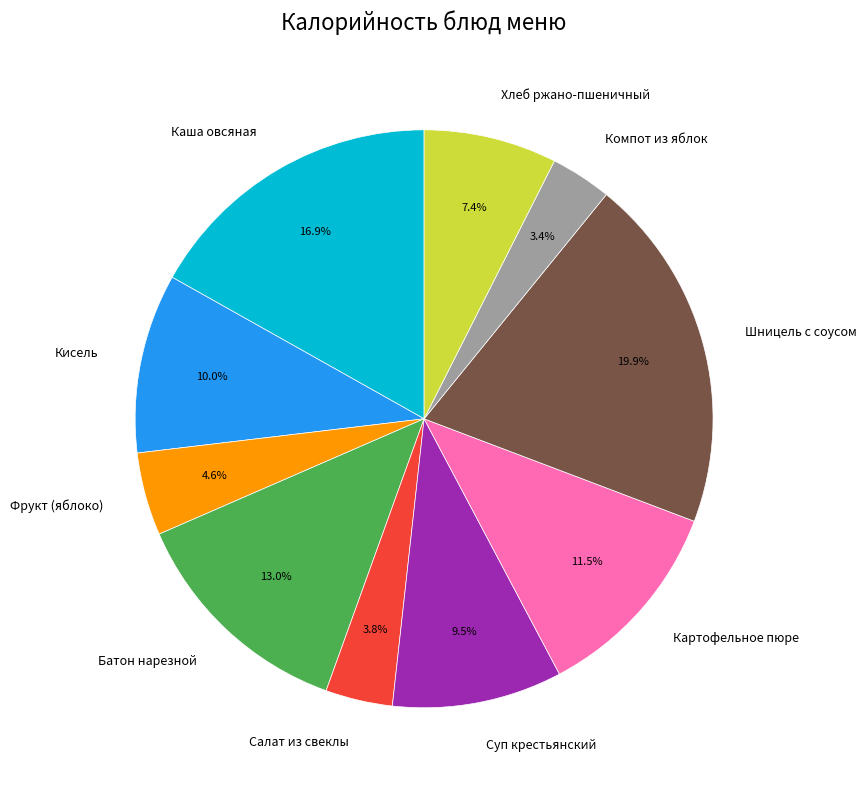

Is it true that Батон нарезной is 25% of the pie?

False